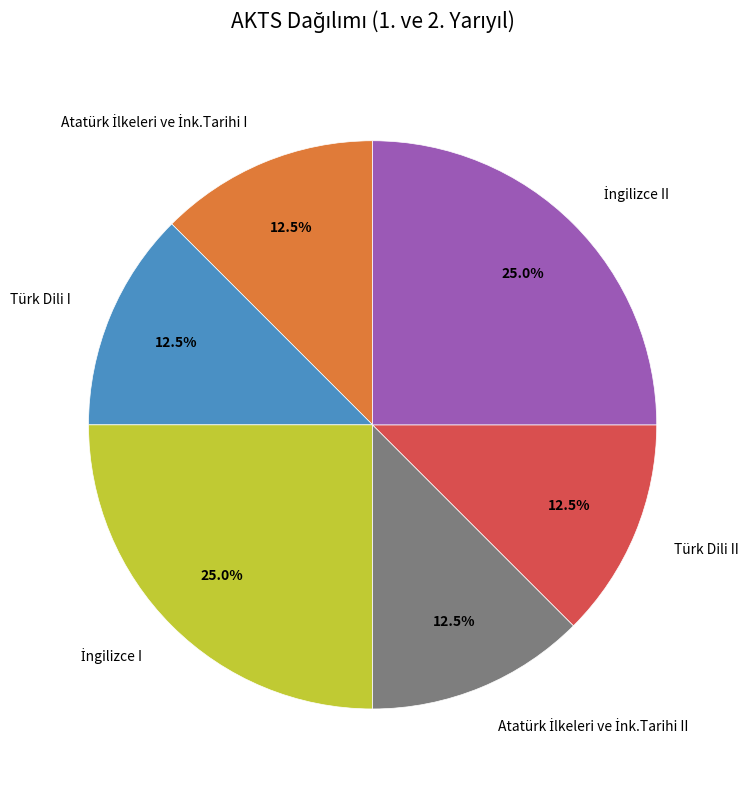

Does any single category account for the majority?

No